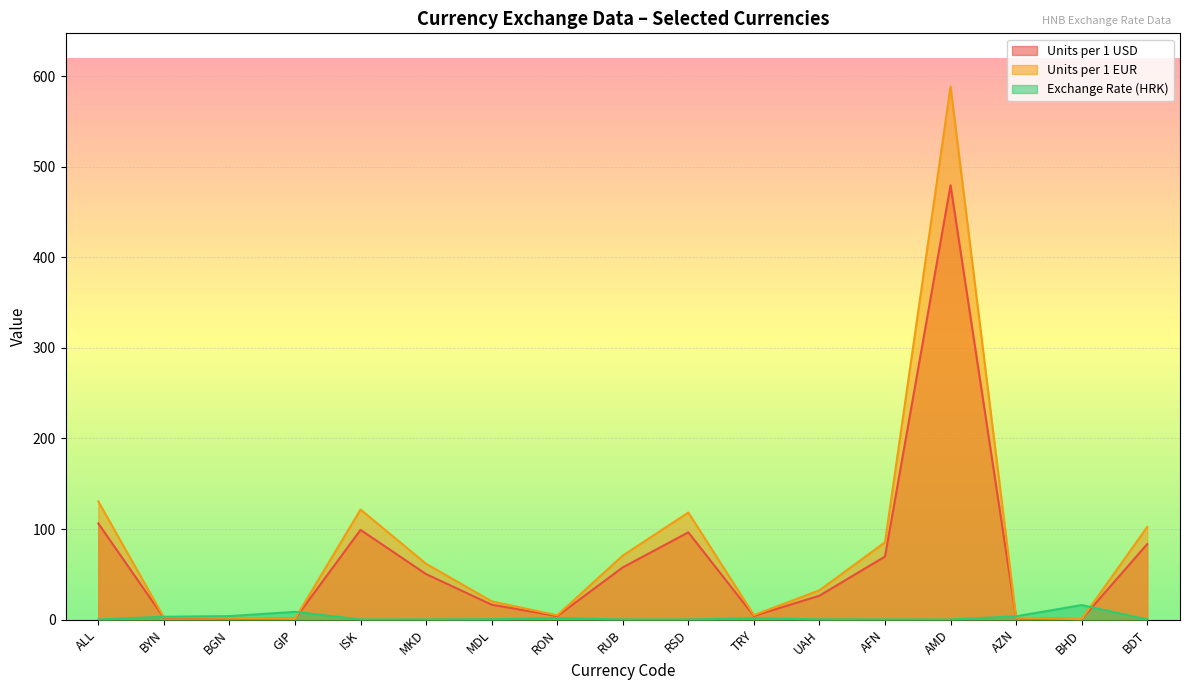

List the series in order of their overall mean, lowest first.

Exchange Rate (HRK), Units per 1 USD, Units per 1 EUR